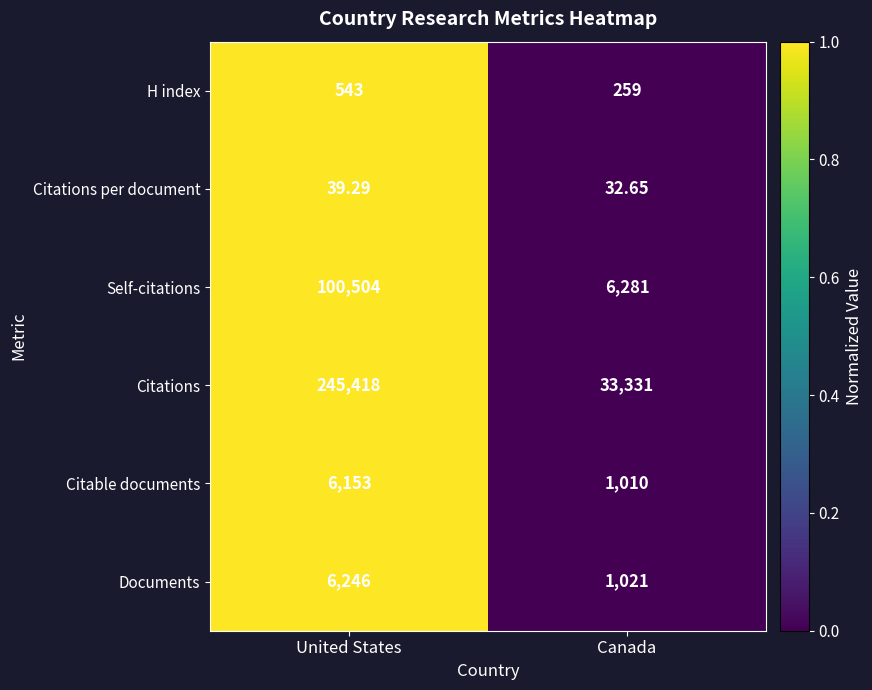

At United States, list the series in order from largest to smallest.

Citations, Self-citations, Documents, Citable documents, H index, Citations per document